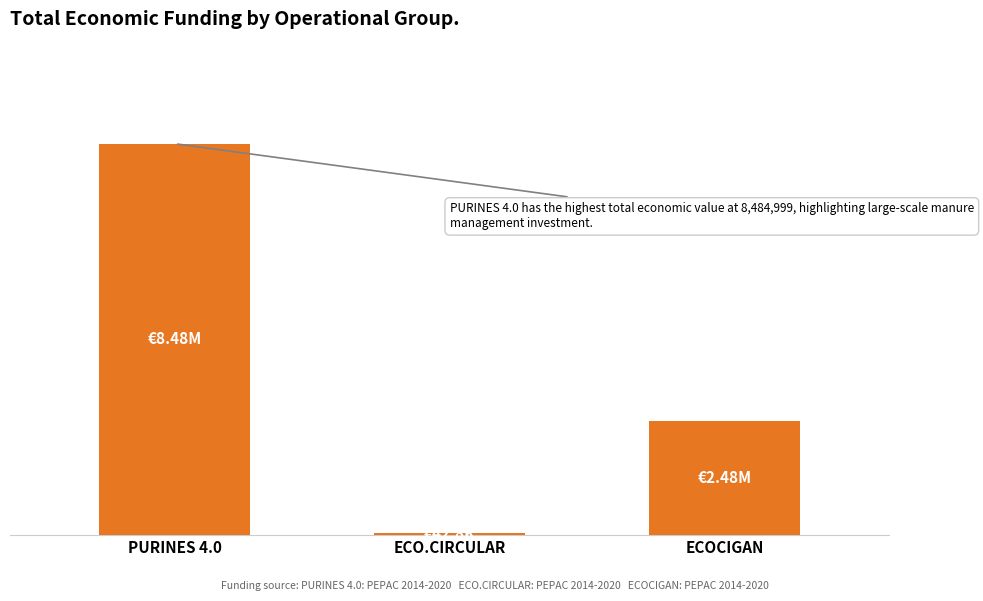

Which category has the lowest value across all series?

ECO.CIRCULAR